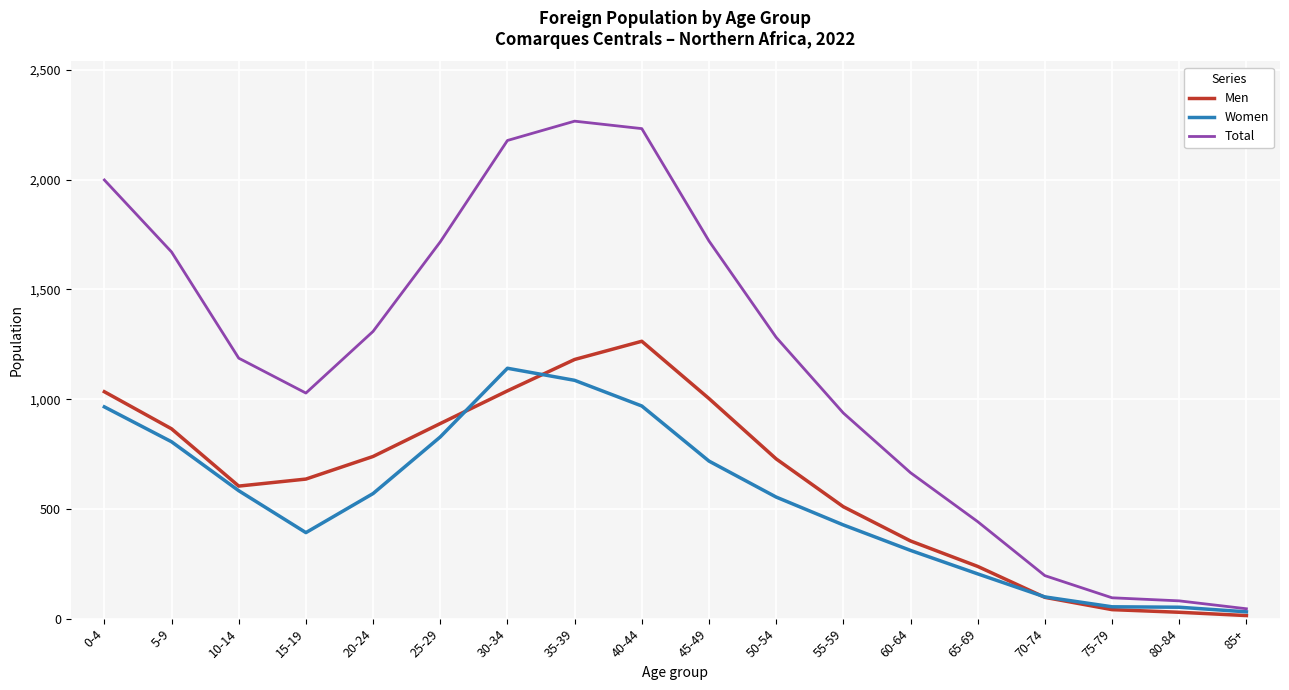

What is the difference between the Total values at 75-79 and 60-64?

570